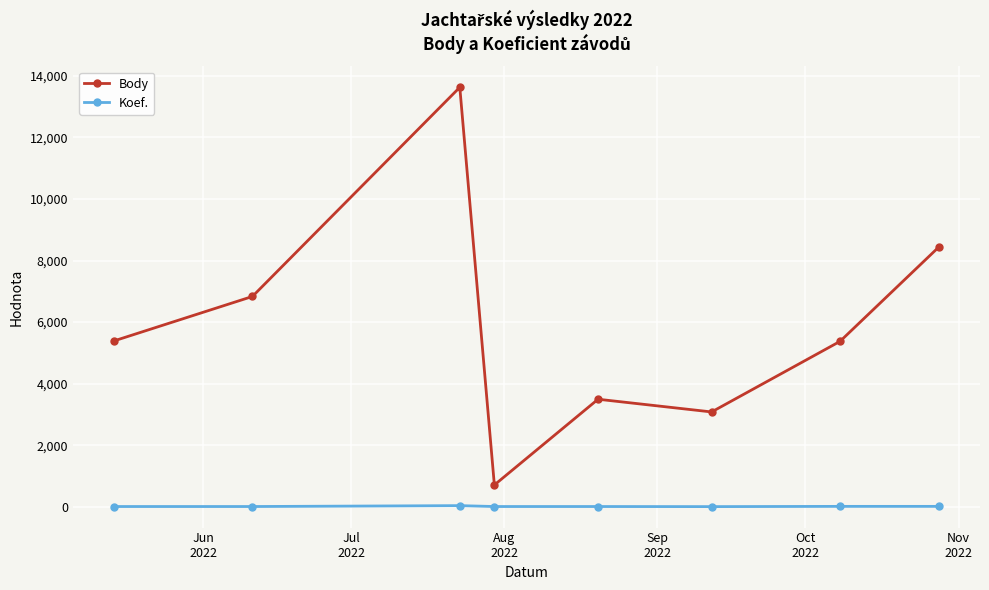

Which series has the largest range (max minus min)?

Body